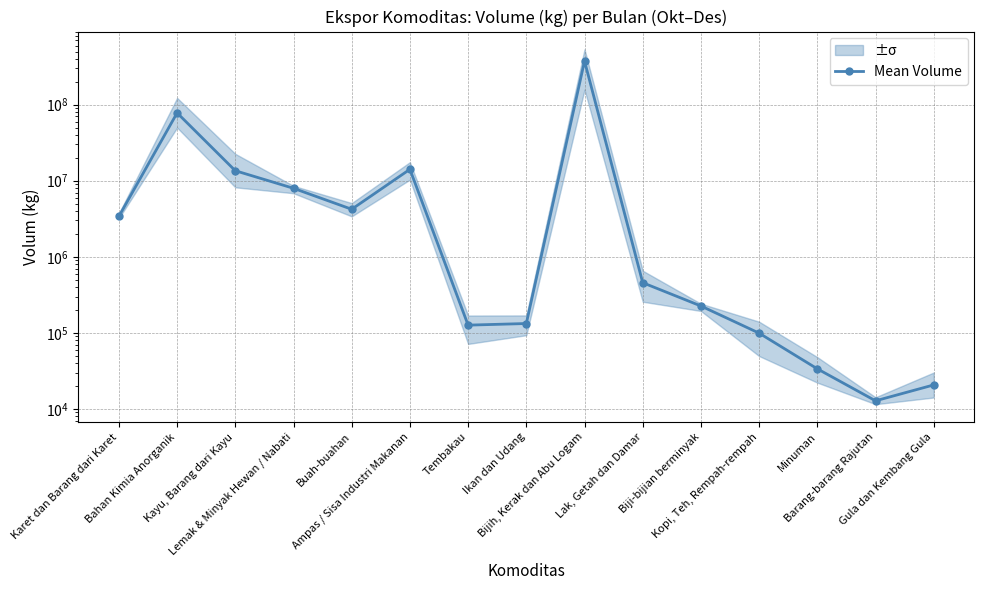

How many series are shown in this chart?

1